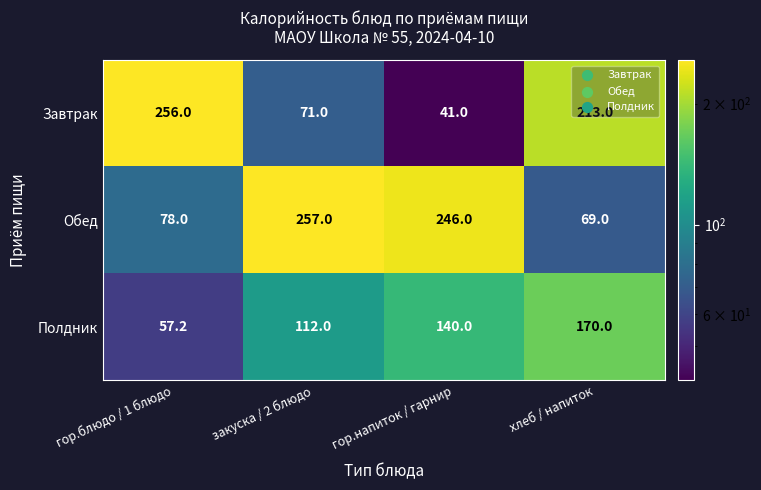

Which series has the largest total across all categories?

Обед